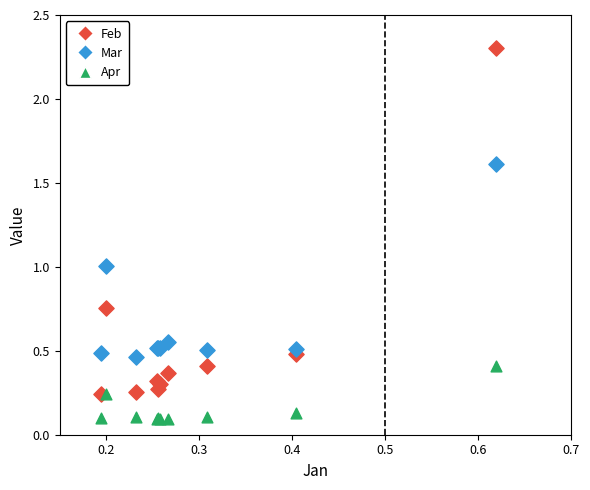

Which series has the widest spread of Y values?

Feb